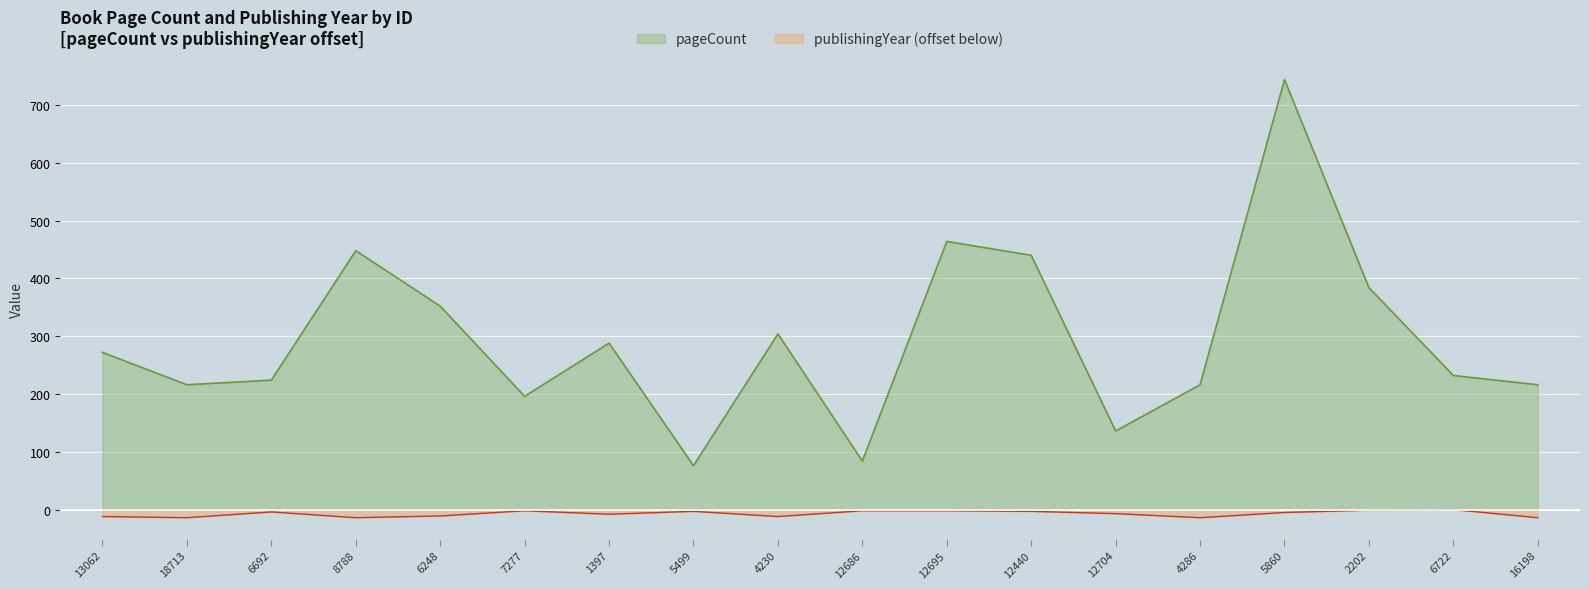

Reading right to left, transcribe all the data shown in this chart.

pageCount: 216	232	384	744	216	136	440	464	84	304	76	288	196	352	448	224	216	272
publishingYear: -14	0	-1	-5	-14	-7	-3	-2	-2	-12	-3	-8	-2	-11	-14	-4	-14	-12